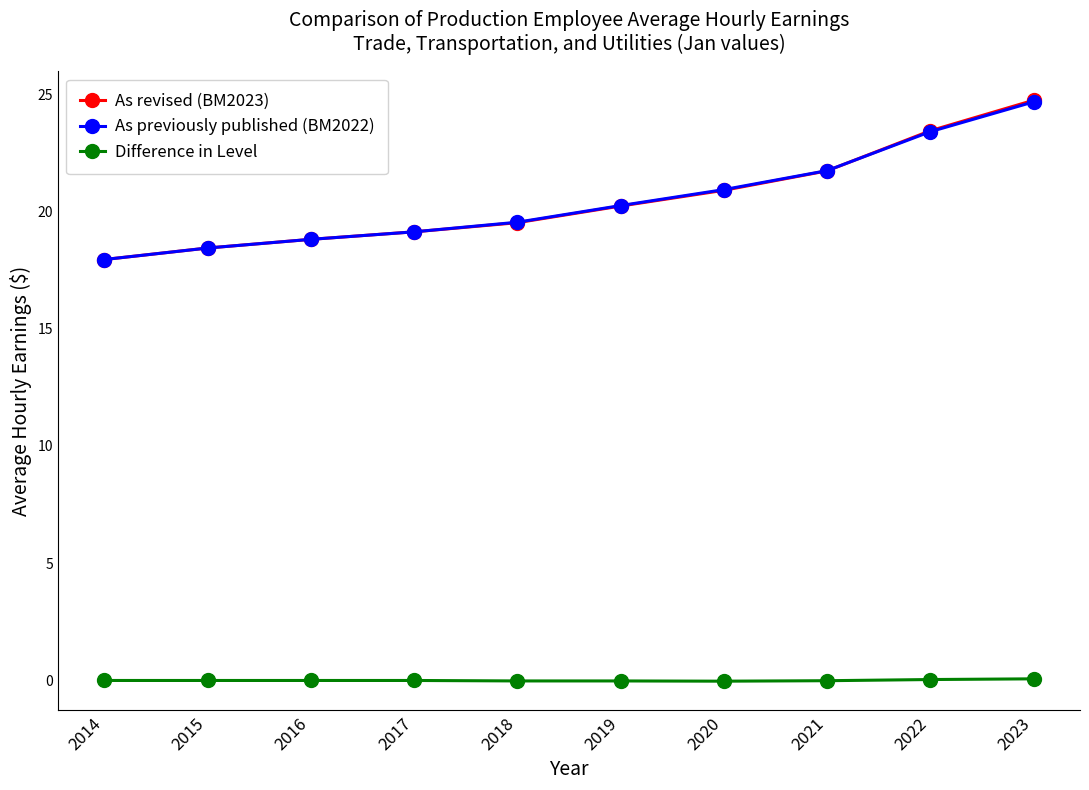

What is the maximum value shown in the chart?

24.7